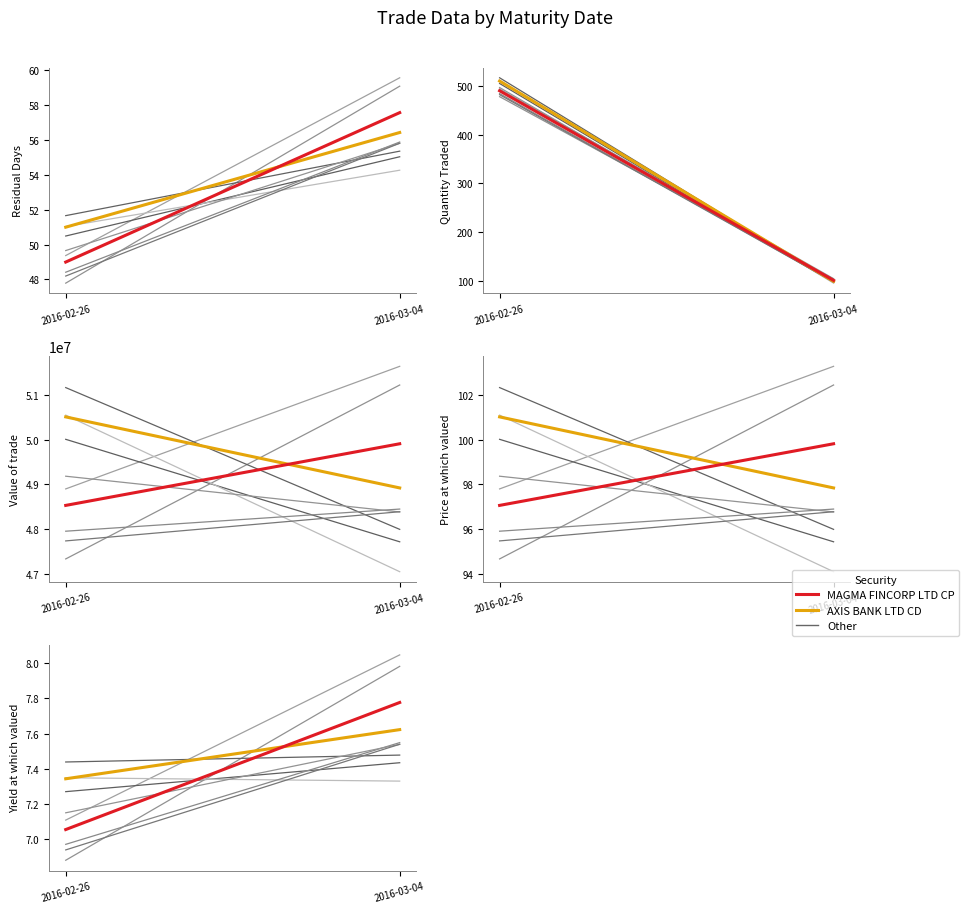

Which series has the widest spread of values?

MAGMA FINCORP LTD CP